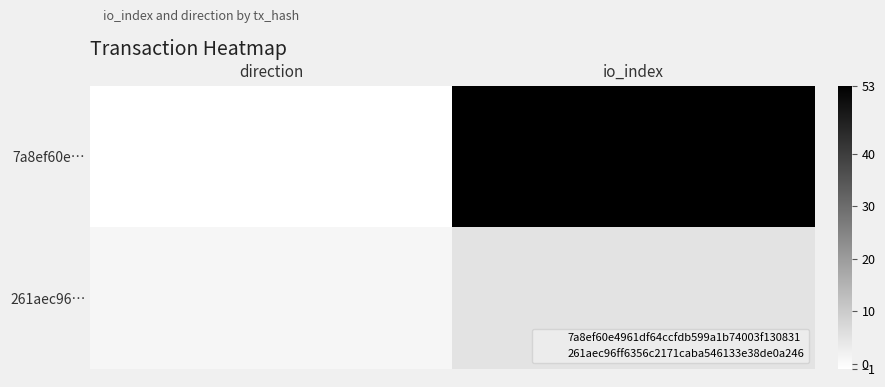

Reading left to right, transcribe all the data shown in this chart.

7a8ef60e…: direction=-1	io_index=53
261aec96…: direction=1	io_index=5